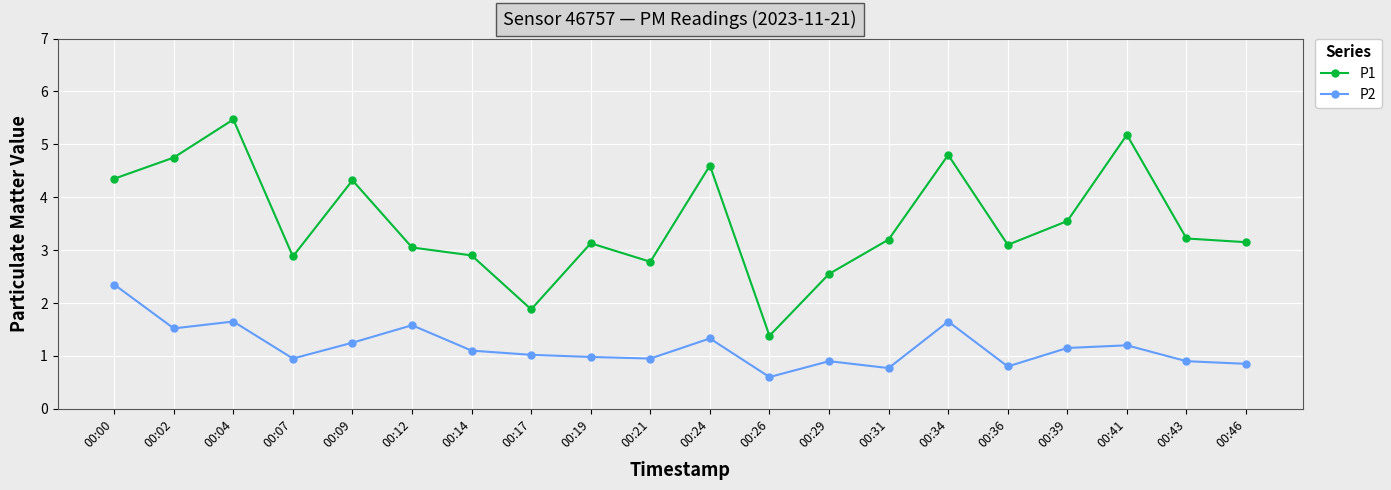

True or false: P2 has more than 0 points higher than both neighbors.

True